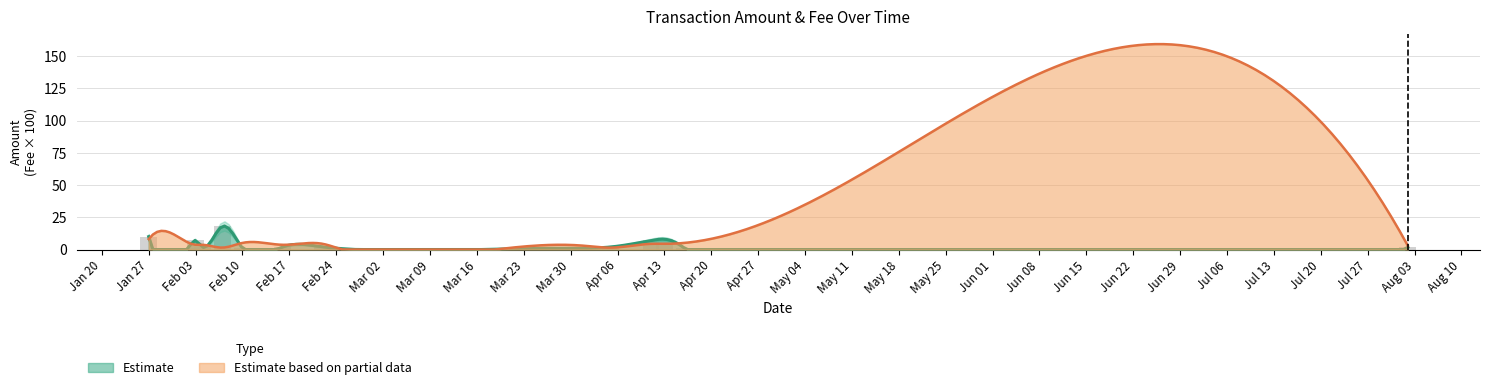

How many categories are shown in the chart?

16